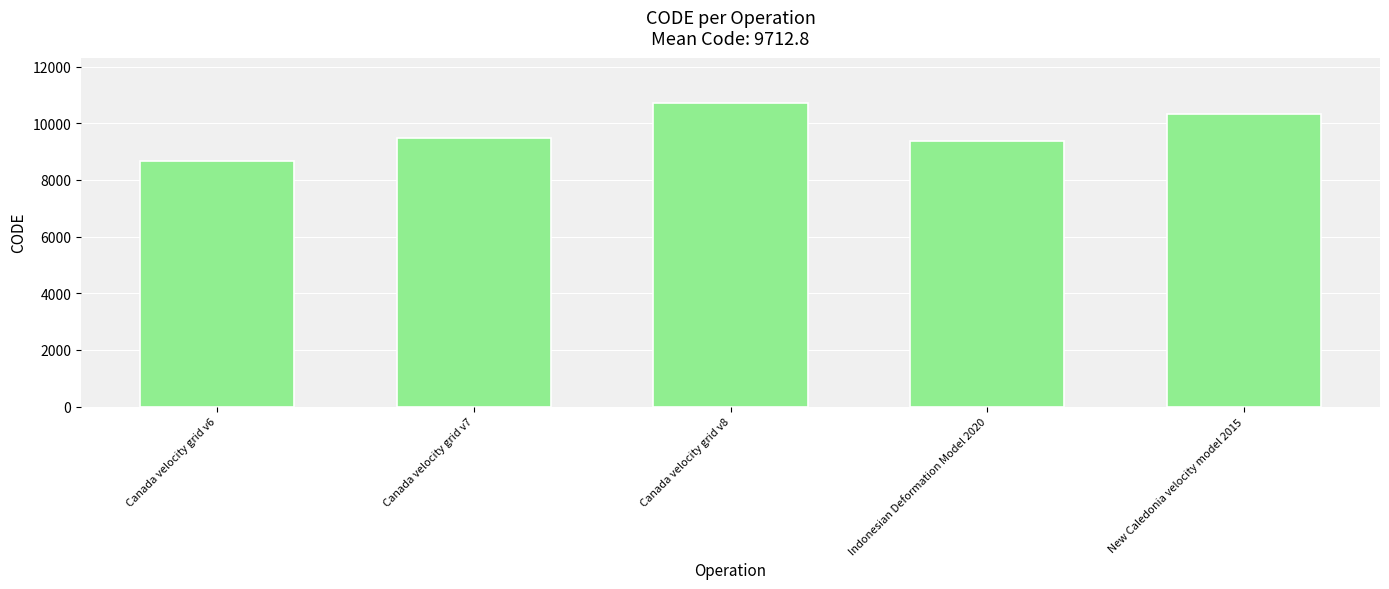

How many data points does each series have?

5